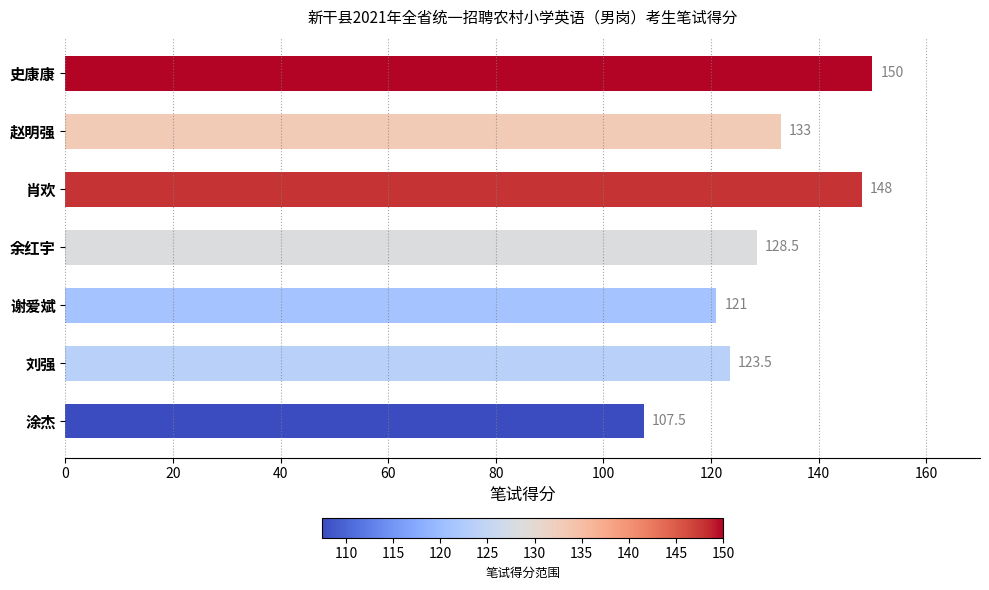

What is the minimum value shown in the chart?

107.5